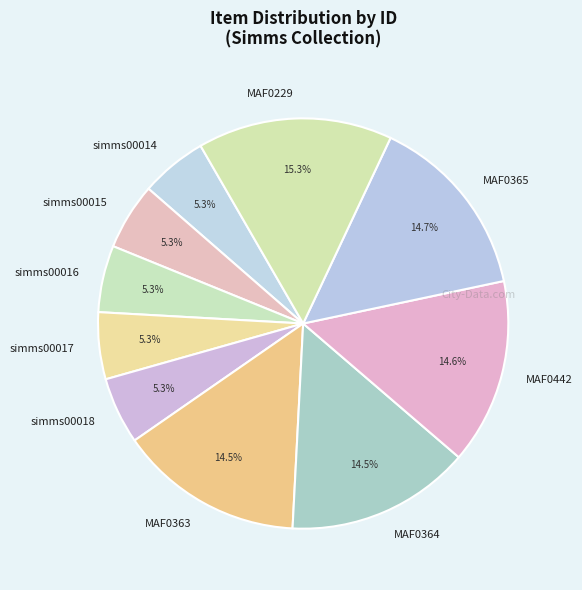

What is the largest slice in the pie chart?

MAF0229